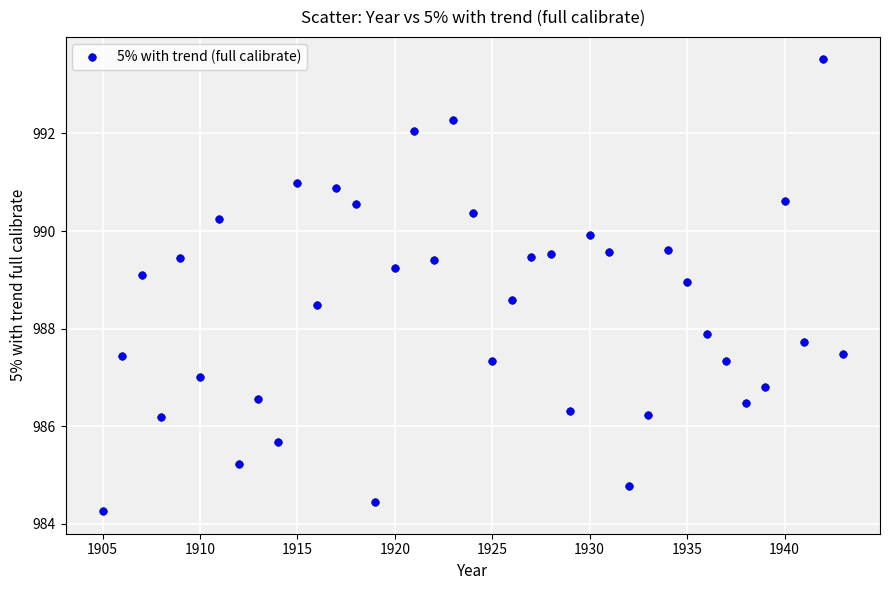

What is the range of Y values (max minus min)?

9.3